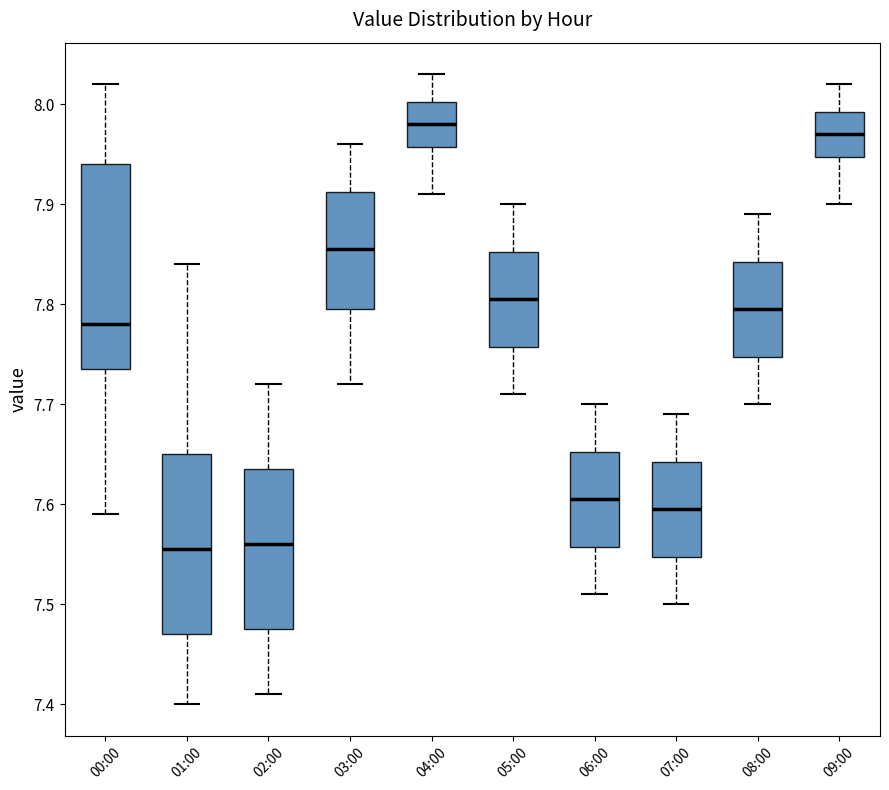

Comparing the boxes themselves (not the whiskers), which one is the tallest?

00:00